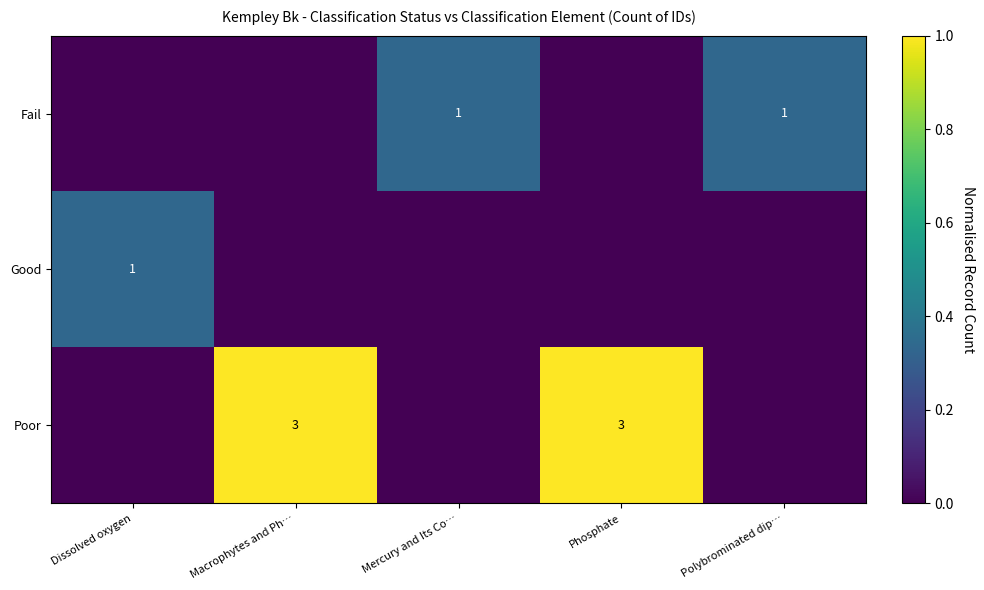

Is it true that Fail equals 1 at Mercury and Its Co…?

True